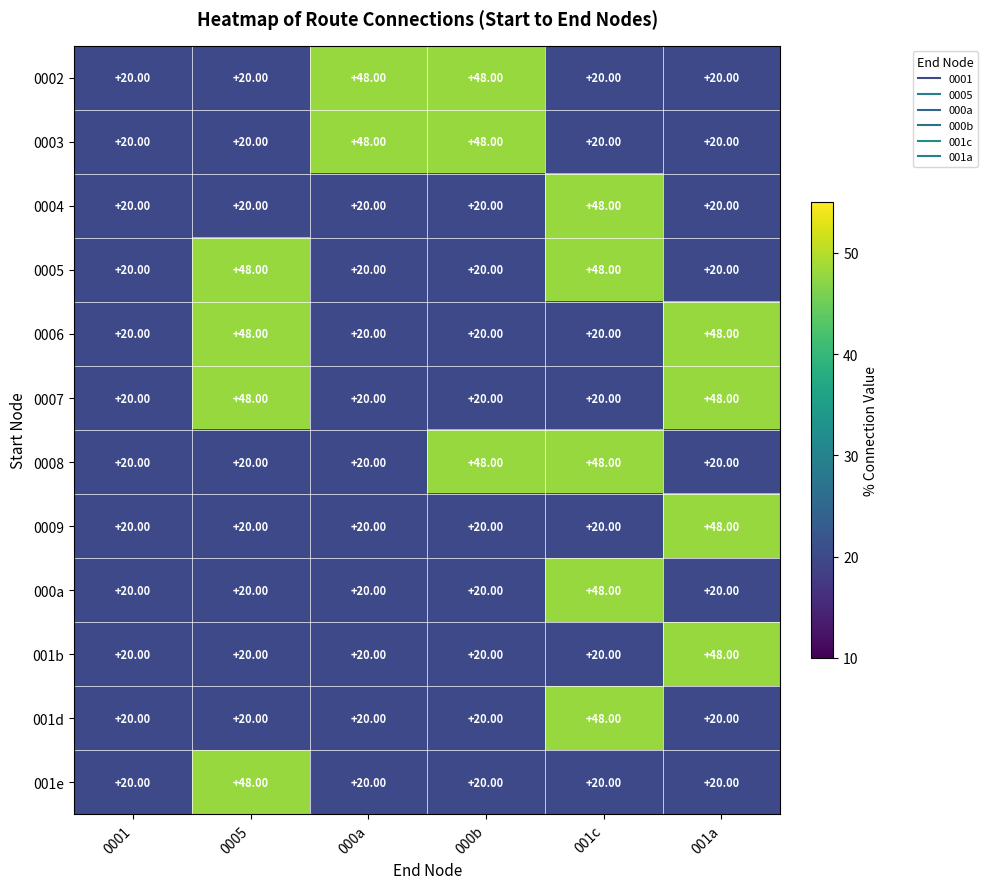

What is the sum of all 0009 values?

148